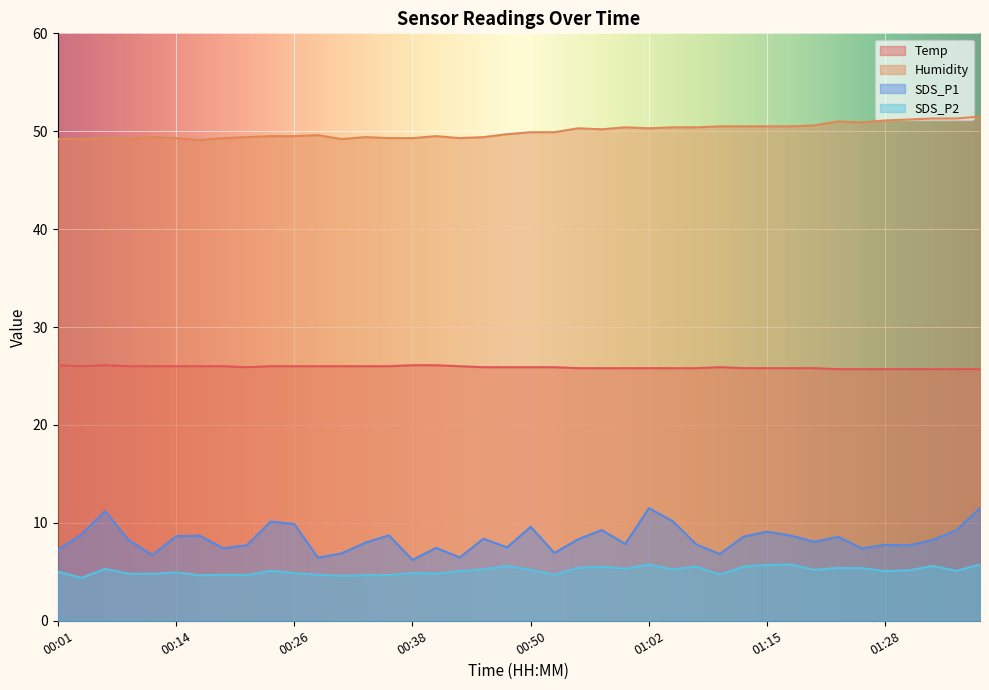

List the labels in order of SDS_P1 value, smallest first.

00:38, 00:28, 00:43, 00:11, 01:10, 00:31, 00:53, 00:01, 00:18, 01:26, 00:40, 00:48, 01:30, 00:21, 01:28, 01:07, 01:00, 00:33, 01:20, 00:09, 01:33, 00:55, 00:45, 01:23, 01:12, 00:14, 00:16, 01:17, 00:36, 00:04, 01:15, 01:35, 00:57, 00:50, 00:26, 00:23, 01:05, 00:06, 01:02, 01:38